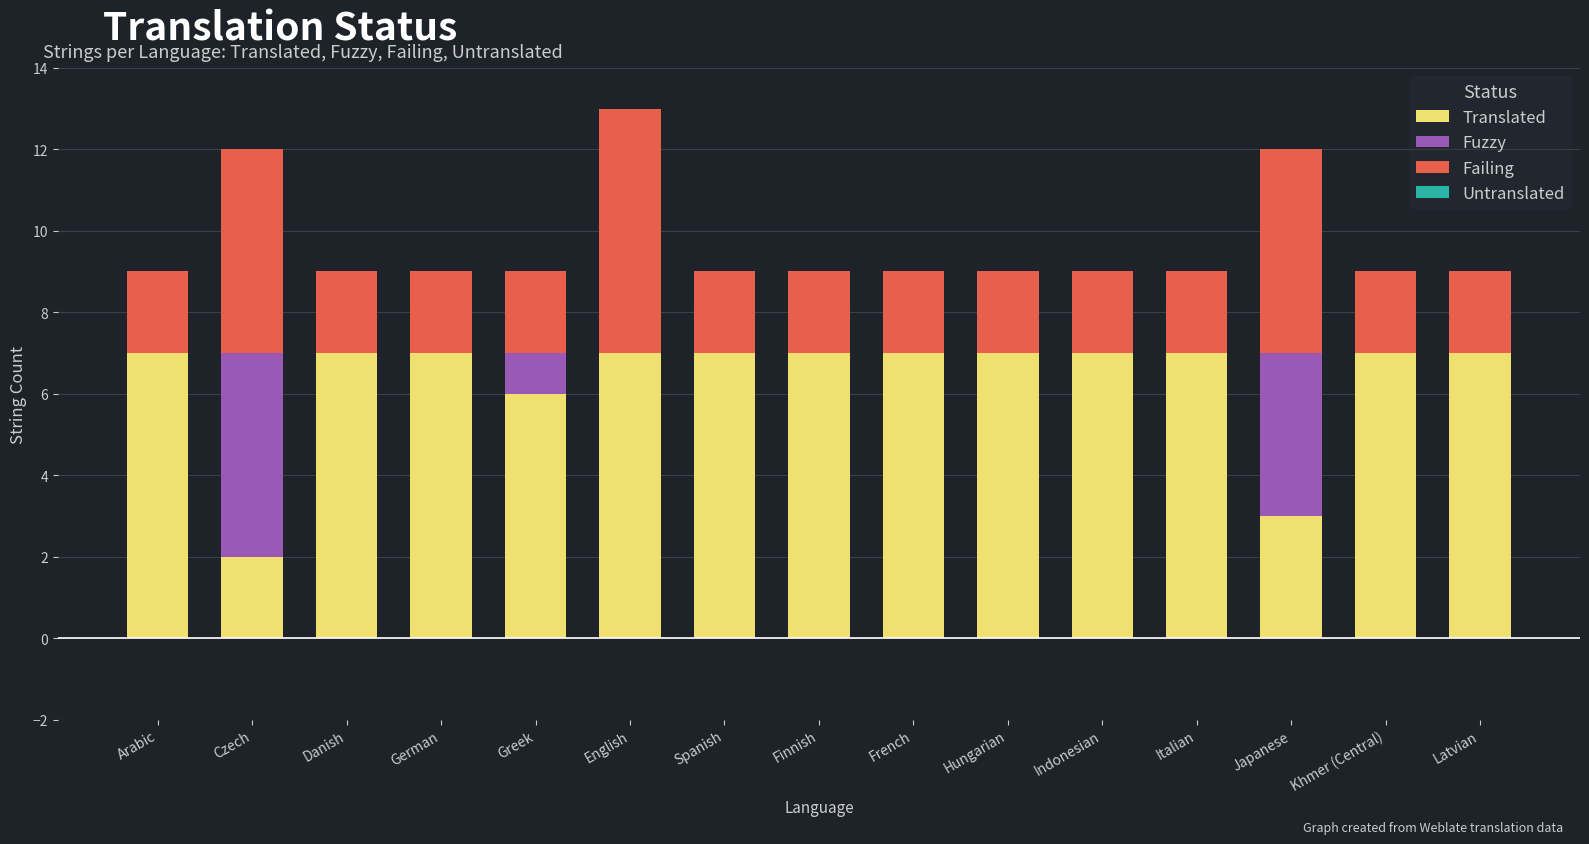

At which category is the sum across all series the highest?

English